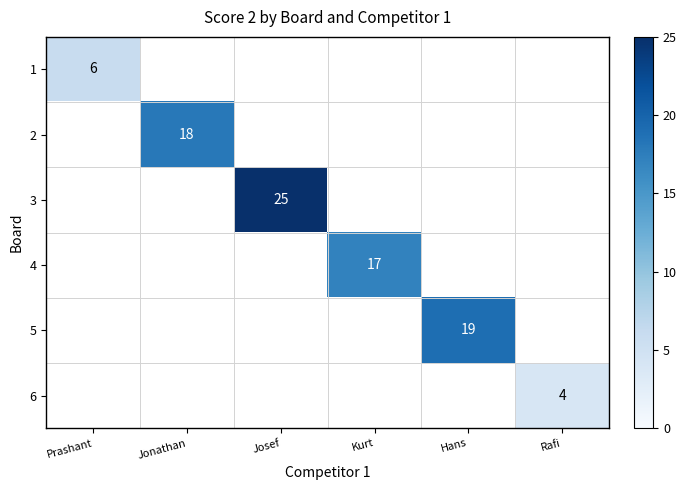

What is the greatest value displayed?

25.0